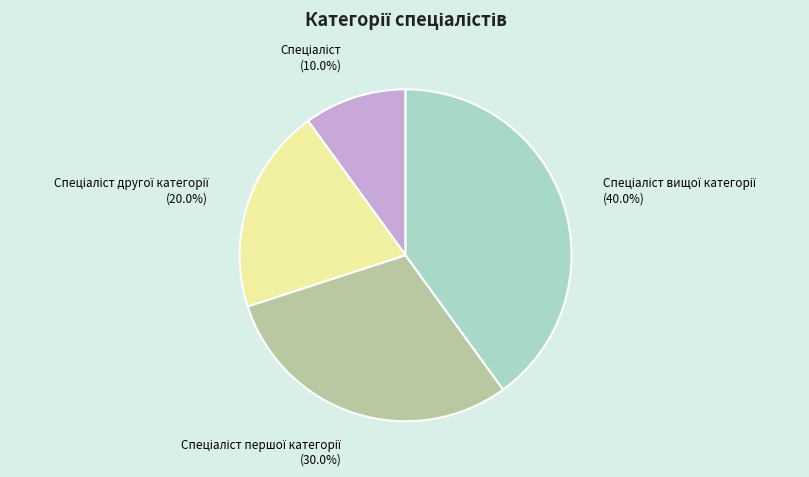

Does any single category account for the majority?

No